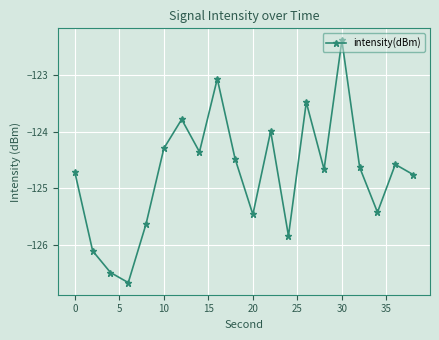

What is the difference between the maximum and minimum values?

4.3